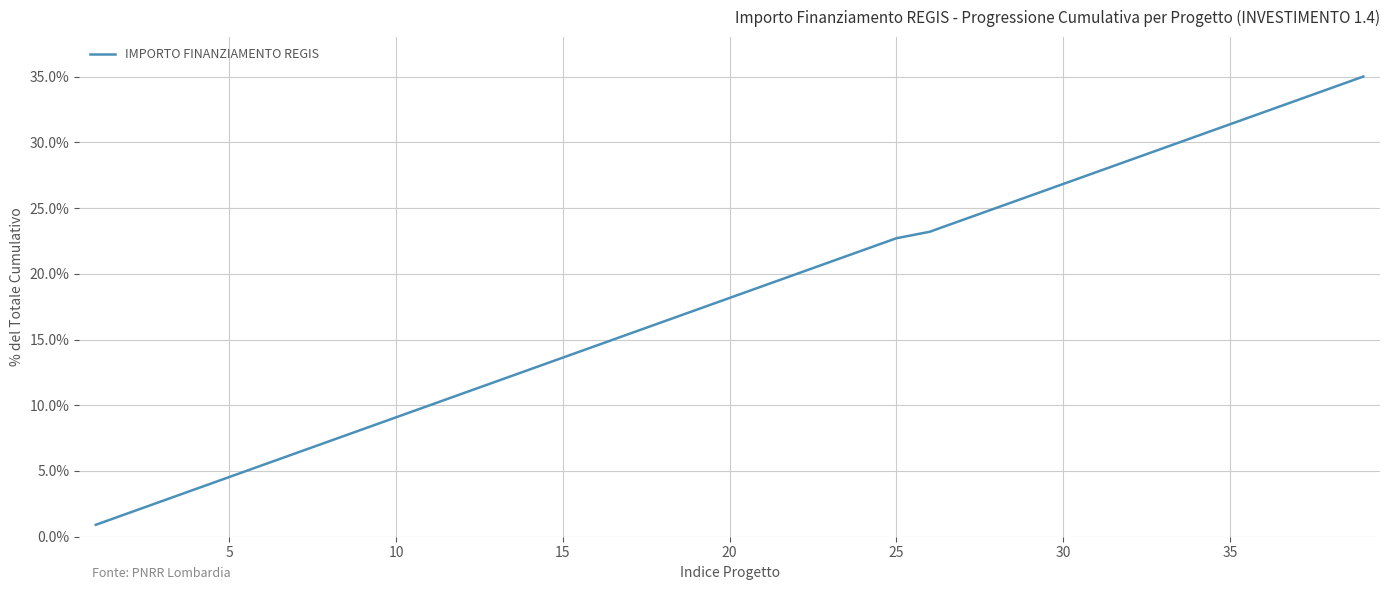

True or false: there are more than 2 points higher than both neighbors.

False